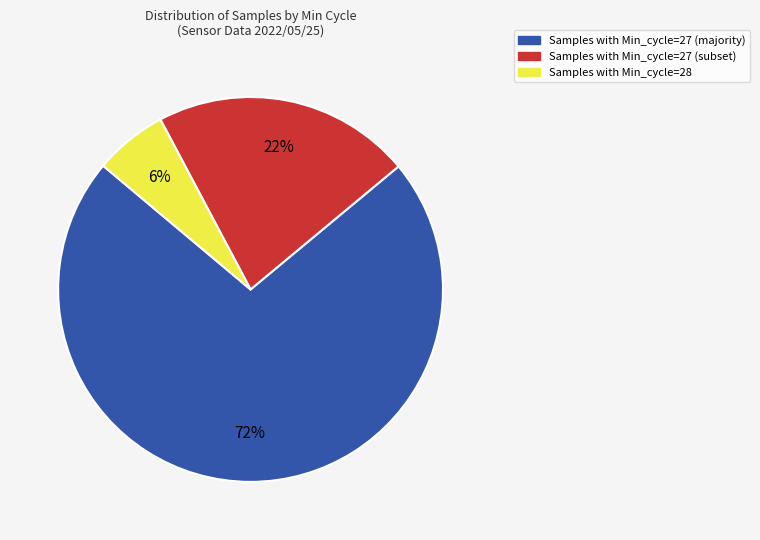

Is there any slice that represents more than half of the pie?

Yes